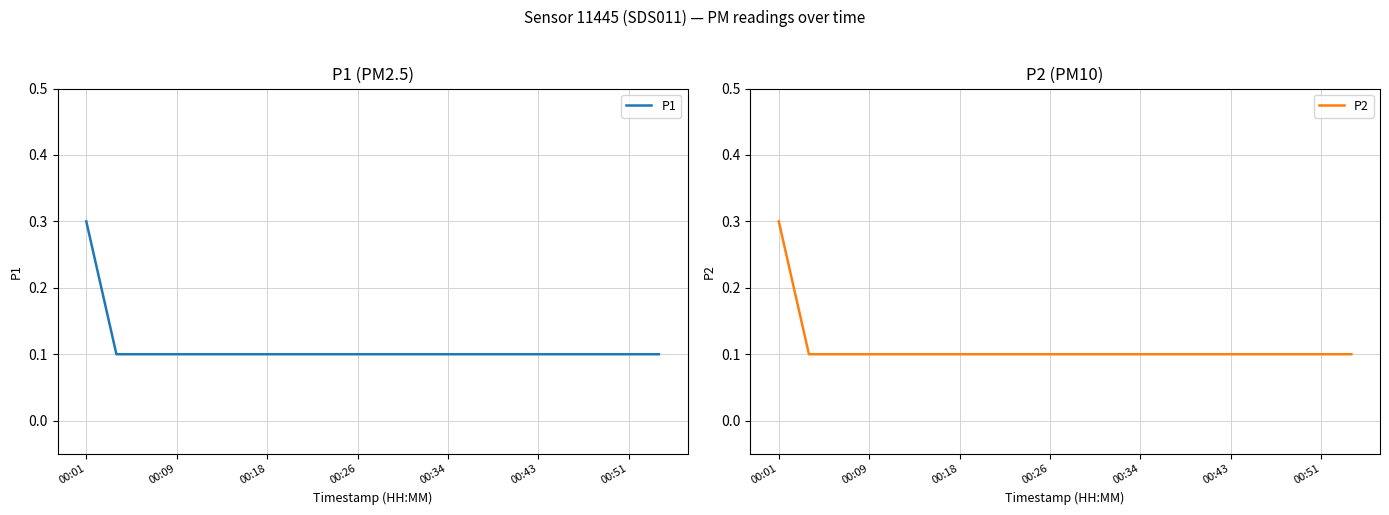

Reading left to right, extract all data points from this chart.

P1: 0.3	0.1	0.1	0.1	0.1	0.1	0.1	0.1	0.1	0.1	0.1	0.1	0.1	0.1	0.1	0.1	0.1	0.1	0.1	0.1
P2: 0.3	0.1	0.1	0.1	0.1	0.1	0.1	0.1	0.1	0.1	0.1	0.1	0.1	0.1	0.1	0.1	0.1	0.1	0.1	0.1